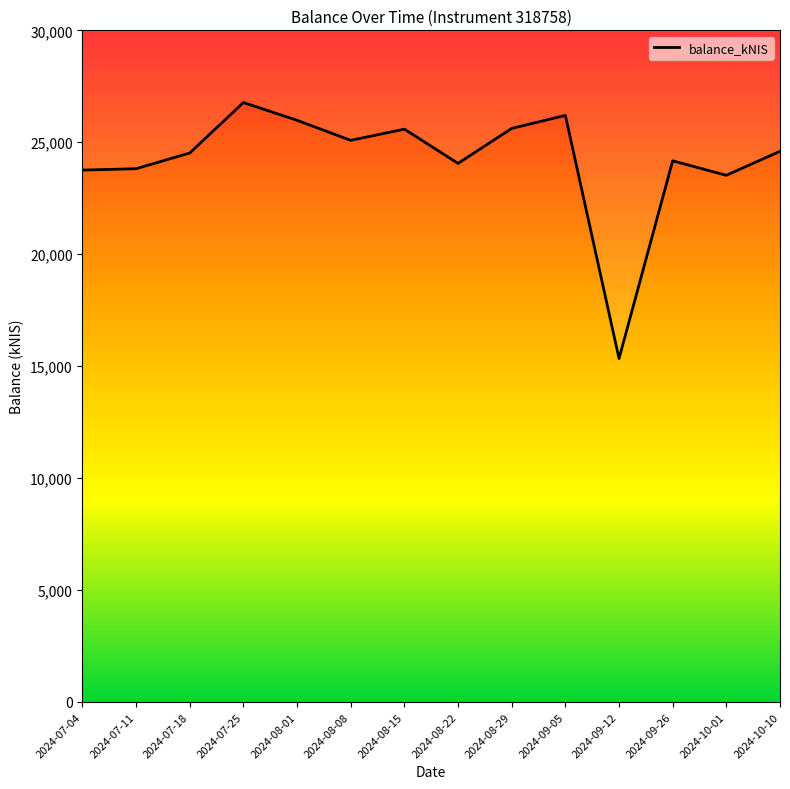

What is the label of the 2nd point from the right?

2024-10-01